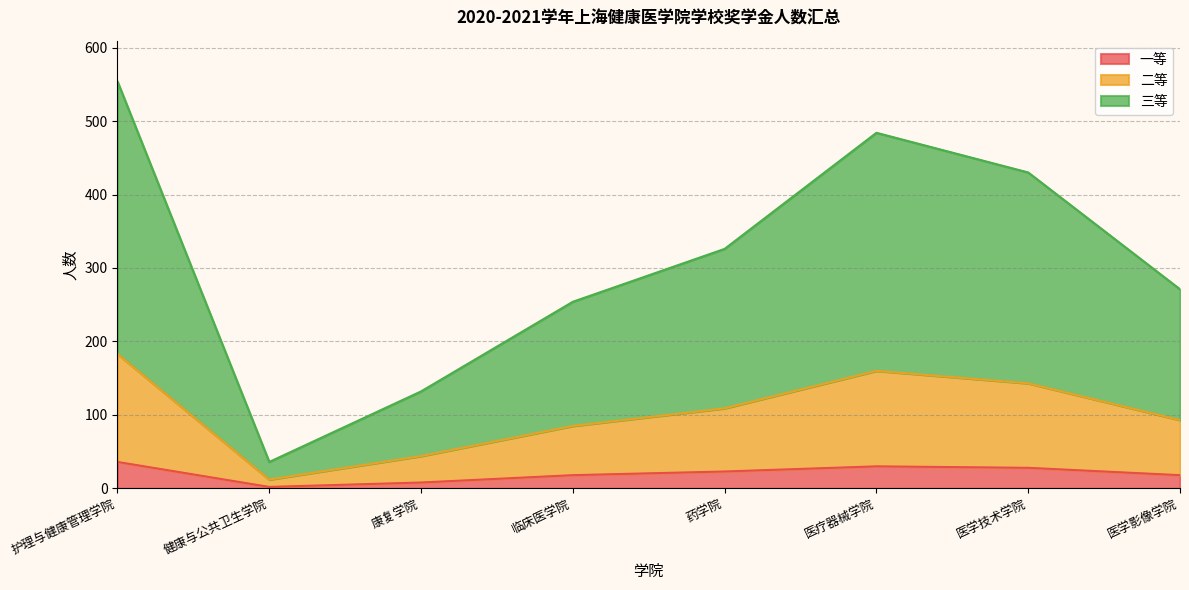

Does the chart display data point markers on the line(s)?

No